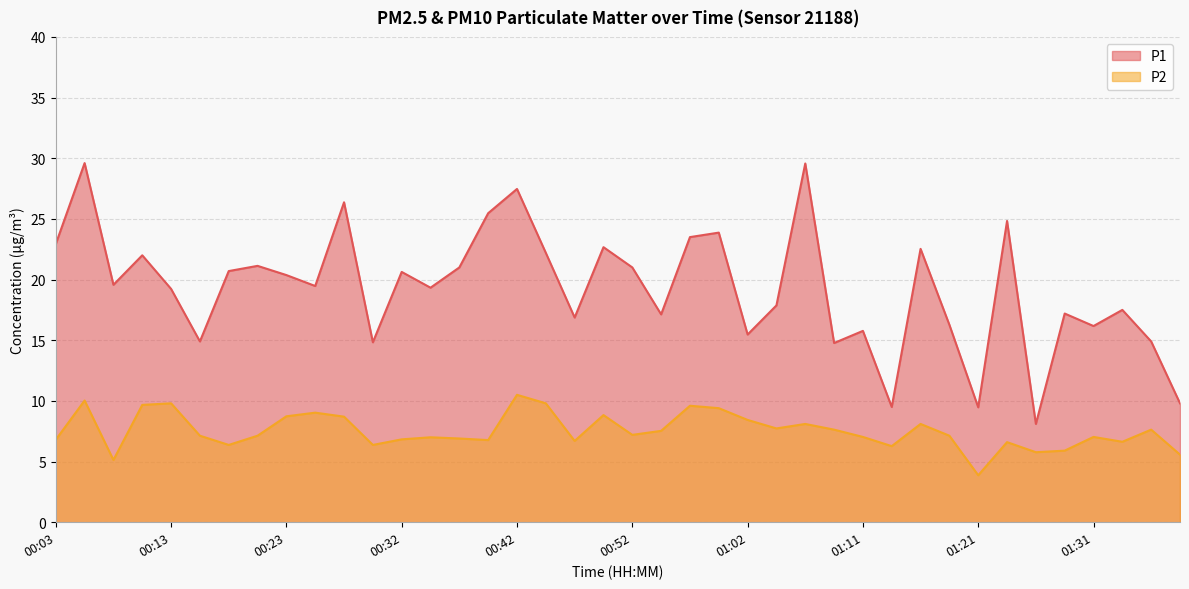

Between 00:25 and 01:26, which is larger?

00:25